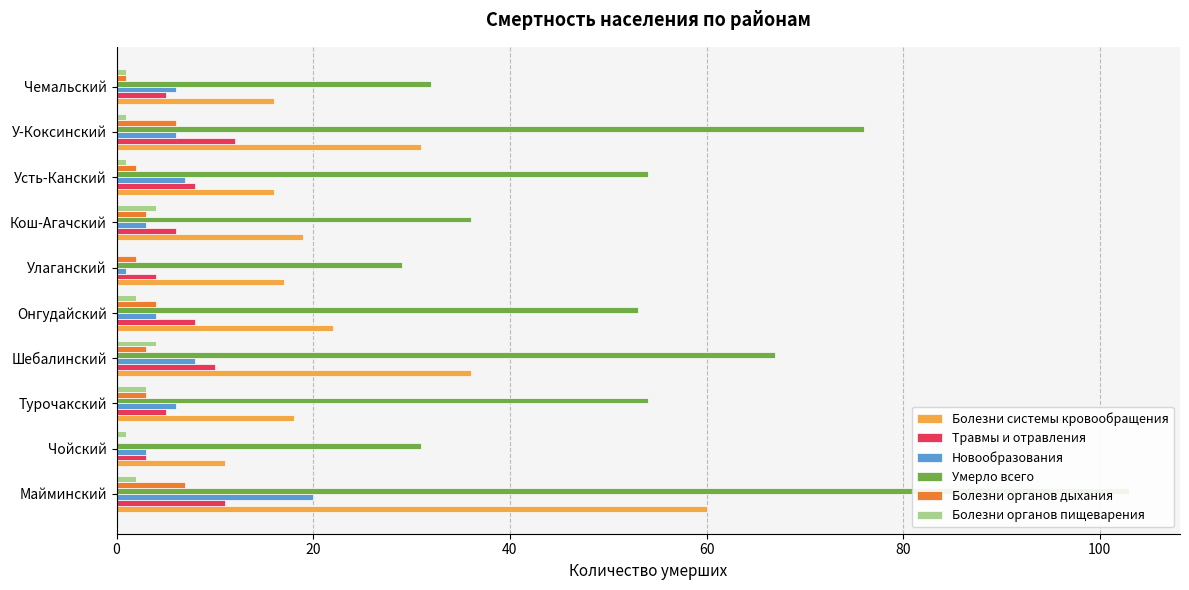

Reading left to right, transcribe all the data shown in this chart.

Болезни системы кровообращения: 60	11	18	36	22	17	19	16	31	16
Травмы и отравления: 11	3	5	10	8	4	6	8	12	5
Новообразования: 20	3	6	8	4	1	3	7	6	6
Умерло всего: 103	31	54	67	53	29	36	54	76	32
Болезни органов дыхания: 7	0	3	3	4	2	3	2	6	1
Болезни органов пищеварения: 2	1	3	4	2	0	4	1	1	1